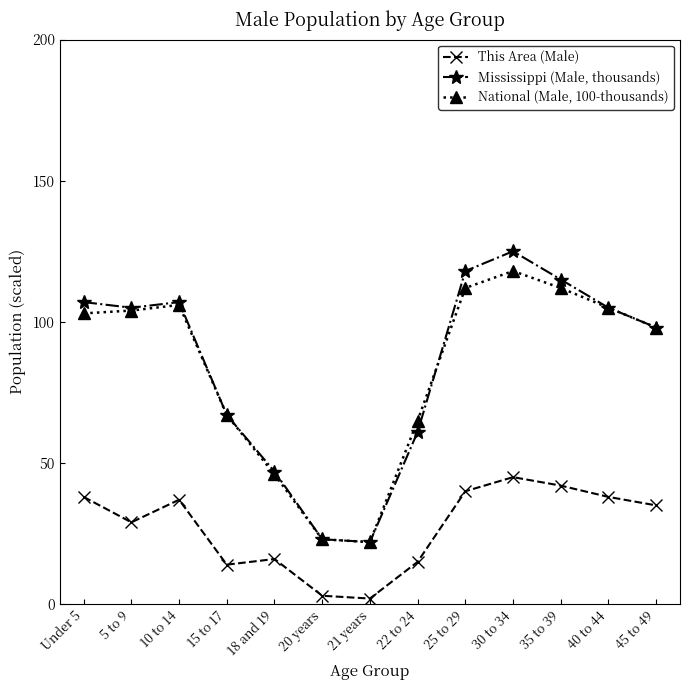

True or false: This Area (Male) and Mississippi (Male, thousands) cross at least once.

False